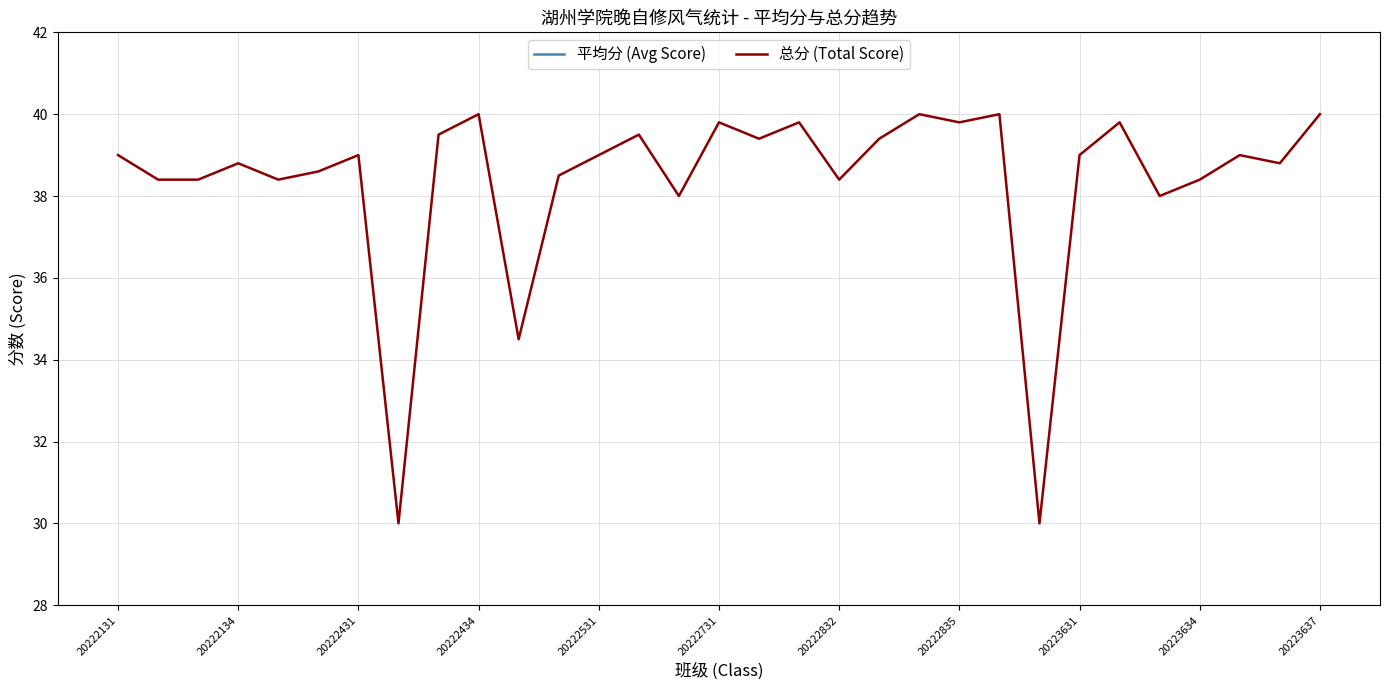

List the series in order of their peak value, highest first.

总分 (Total Score), 平均分 (Avg Score)